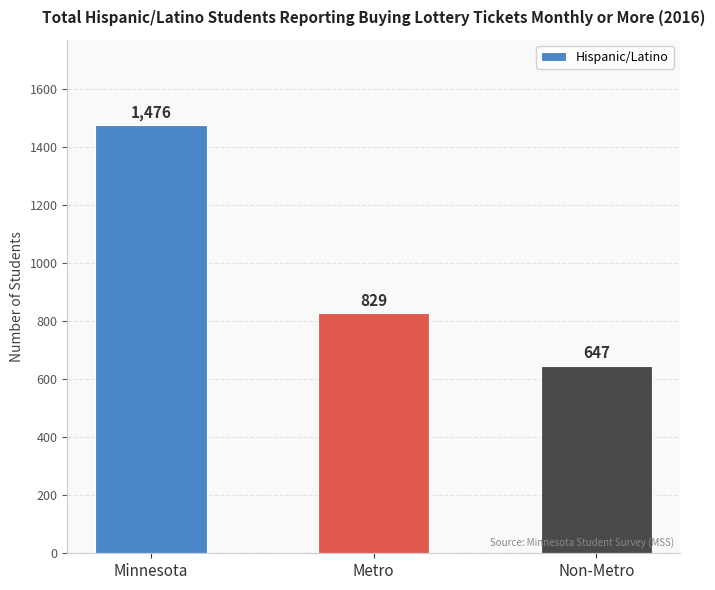

Which has a higher value, Non-Metro or Metro?

Metro